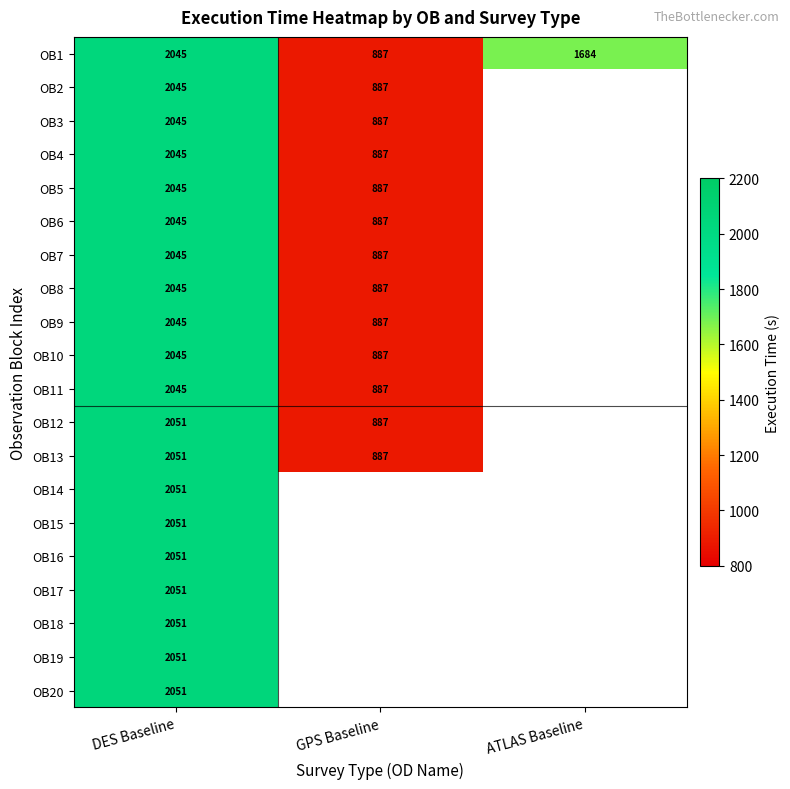

True or false: OB12 has a value of 1277 at DES Baseline.

False